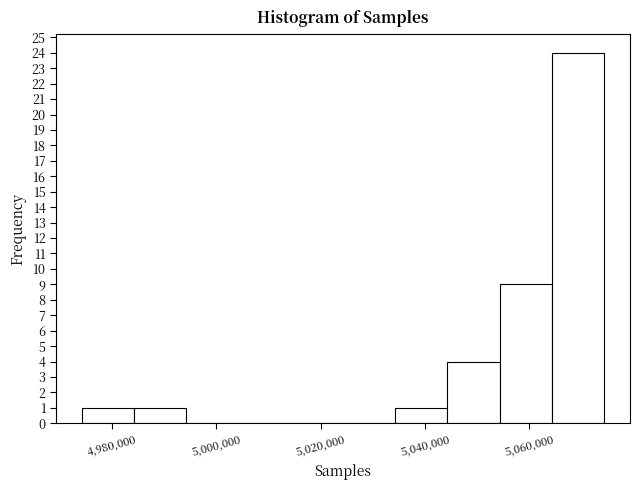

What is the height of the bar covering 5044000 to 5054000 on the x-axis? Neither the bar edges nor the heights are printed on the chart, so give them approximately, as read against the axes.

4